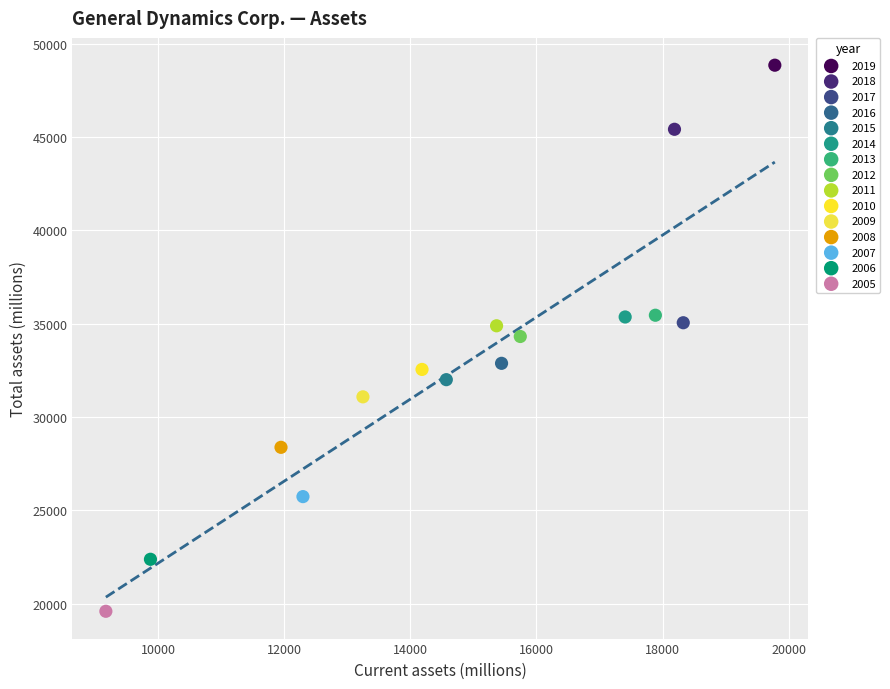

What are all the series names shown in the legend?

2019, 2018, 2017, 2016, 2015, 2014, 2013, 2012, 2011, 2010, 2009, 2008, 2007, 2006, 2005